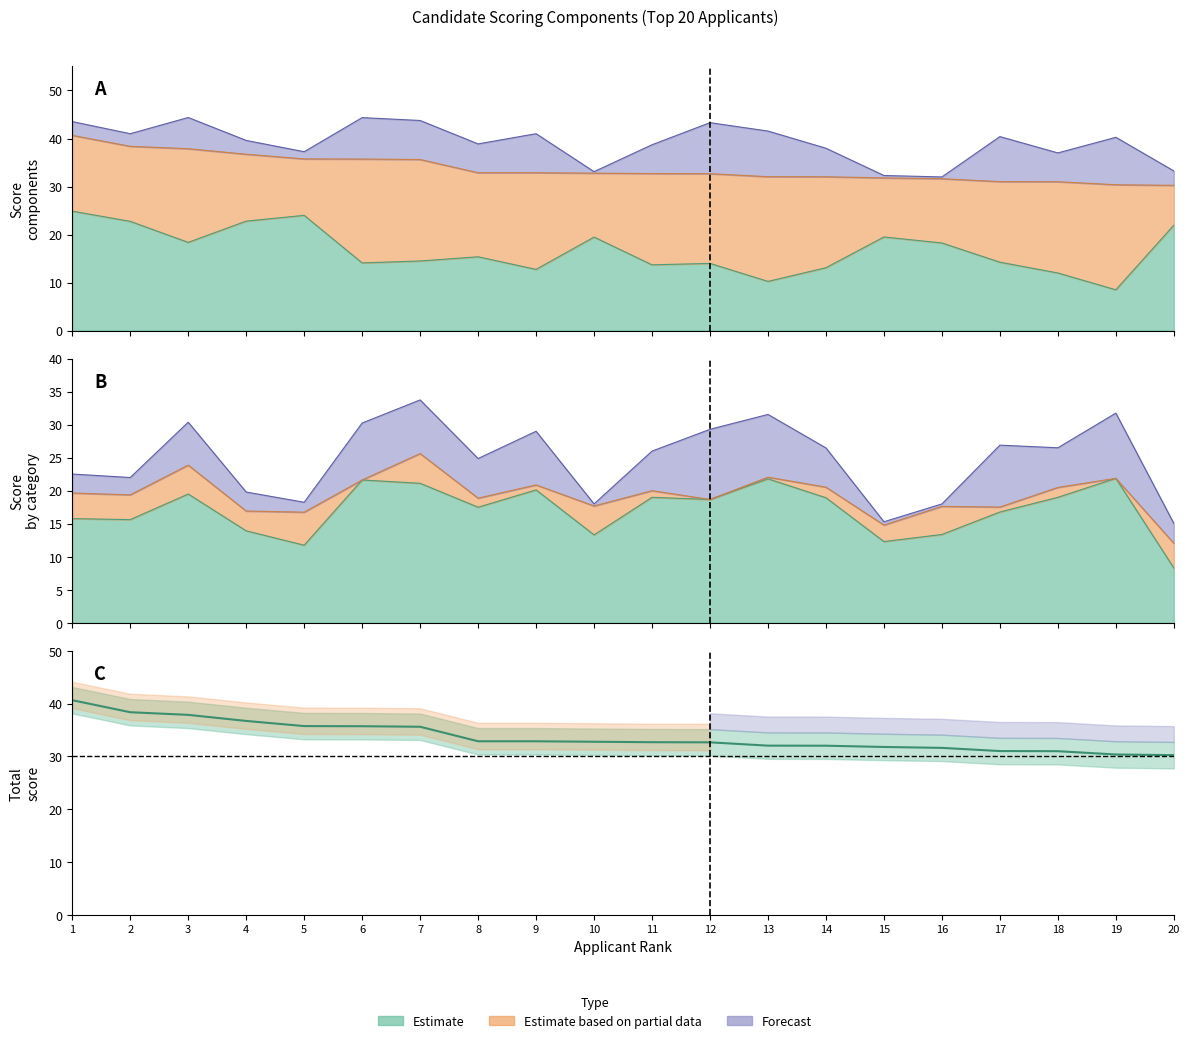

Reading right to left, what are all the values shown in this chart?

Total Score: 20=30.2	19=30.4	18=31.0	17=31.0	16=31.6	15=31.8	14=32.0	13=32.0	12=32.7	11=32.7	10=32.8	9=32.9	8=32.9	7=35.6	6=35.7	5=35.8	4=36.7	3=37.9	2=38.4	1=40.6
Teaching-Advisory: 20=8.3	19=21.9	18=19.0	17=16.8	16=13.4	15=12.3	14=18.9	13=21.8	12=18.7	11=19.0	10=13.3	9=20.1	8=17.5	7=21.1	6=21.6	5=11.8	4=13.9	3=19.5	2=15.6	1=15.8
Scientific-Pedagogical: 20=21.9	19=8.5	18=12.0	17=14.2	16=18.2	15=19.5	14=13.1	13=10.2	12=14.0	11=13.7	10=19.5	9=12.8	8=15.4	7=14.5	6=14.1	5=24.0	4=22.8	3=18.4	2=22.8	1=24.9